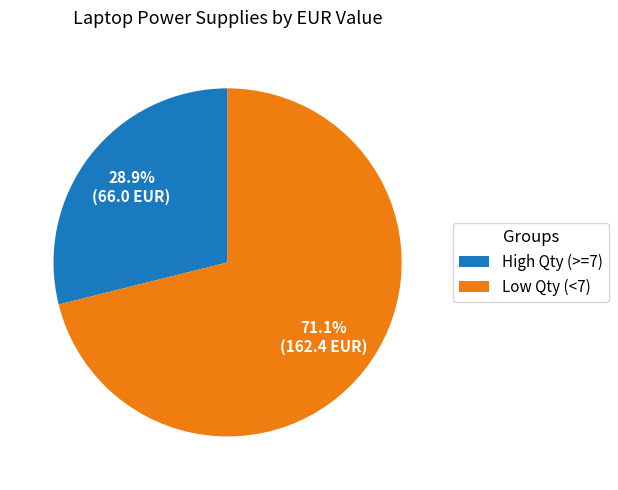

Combined, do High Qty (>=7) and Low Qty (<7) account for over 50%?

Yes